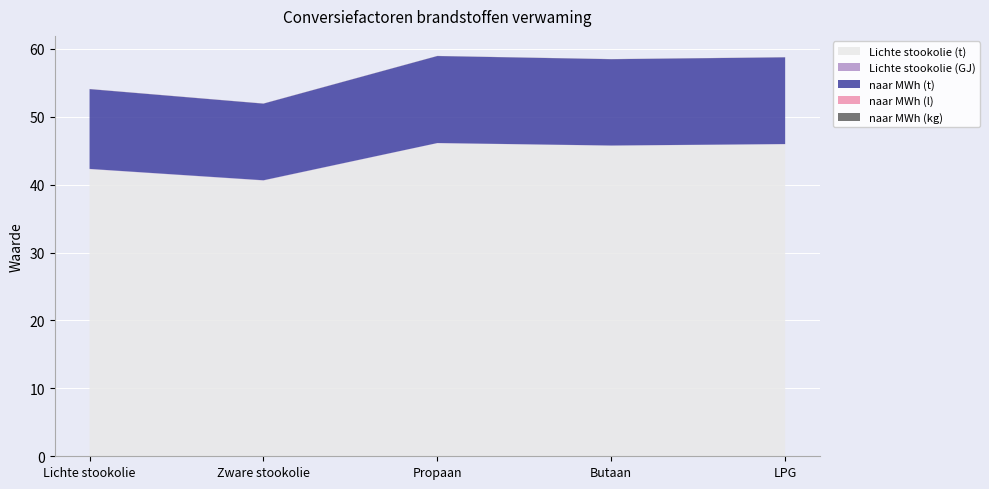

Reading left to right, transcribe all the data shown in this chart.

Lichte stookolie (t): Lichte stookolie=42.3	Zware stookolie=40.6	Propaan=46.1	Butaan=45.7	LPG=45.9
Lichte stookolie (GJ): Lichte stookolie=0.0	Zware stookolie=0.0	Propaan=0.0	Butaan=0.0	LPG=0.0
naar MWh (t): Lichte stookolie=11.7	Zware stookolie=11.3	Propaan=12.8	Butaan=12.7	LPG=12.8
naar MWh (l): Lichte stookolie=0.0	Zware stookolie=0.0	Propaan=0.0	Butaan=0.0	LPG=0.0
naar MWh (kg): Lichte stookolie=0.0	Zware stookolie=0.0	Propaan=0.0	Butaan=0.0	LPG=0.0